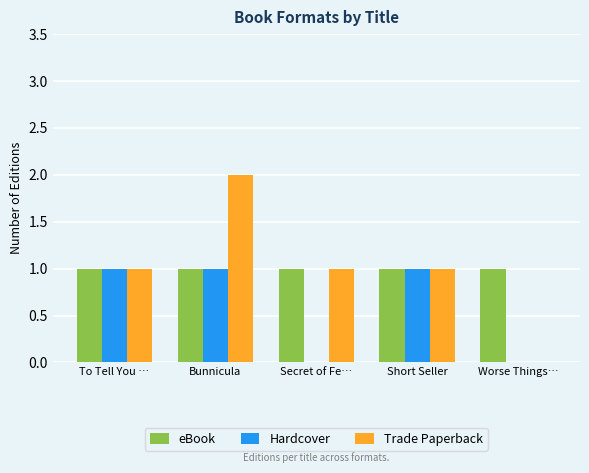

Is it true that Hardcover equals 0 at Bunnicula?

False